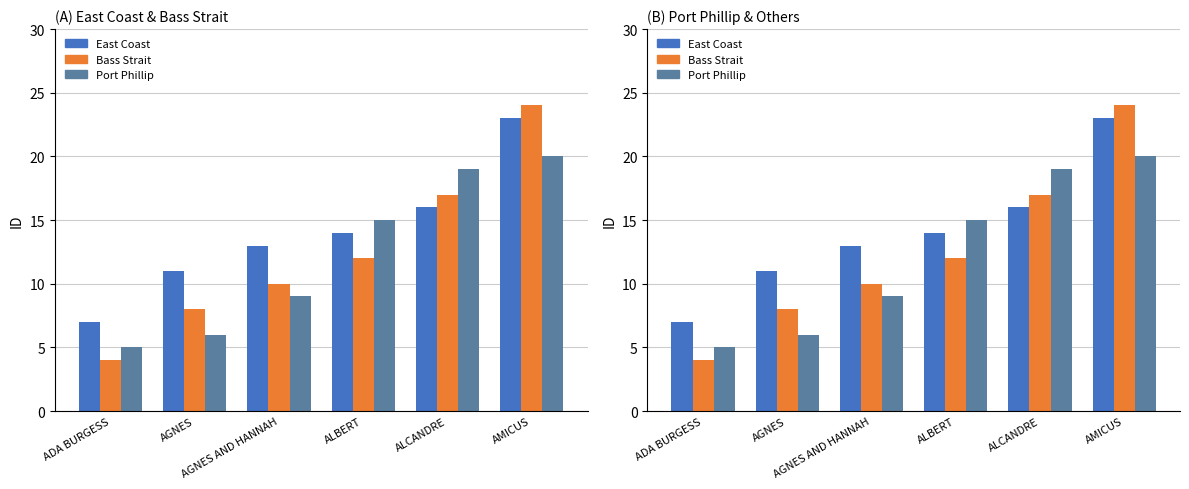

What is the difference between the second highest and minimum values in the Bass Strait series?

13